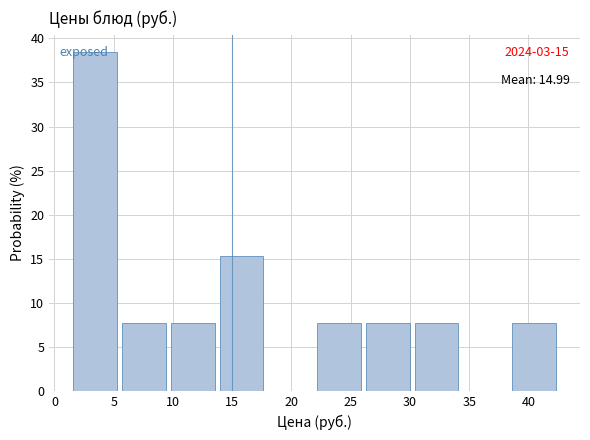

Over which range of the x-axis is the bar tallest?

1.5 to 5.5